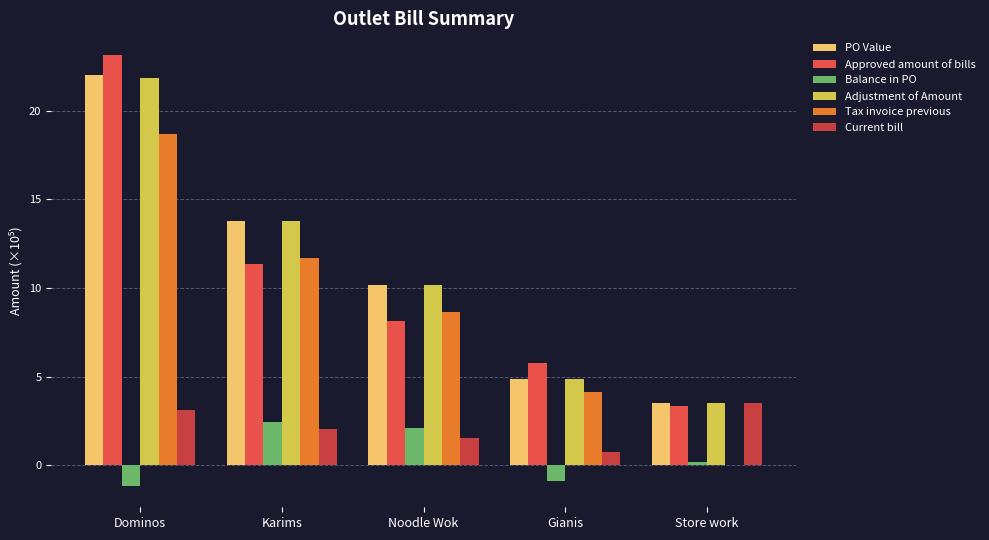

True or false: Balance in PO has a value of -0.4 at Gianis.

False